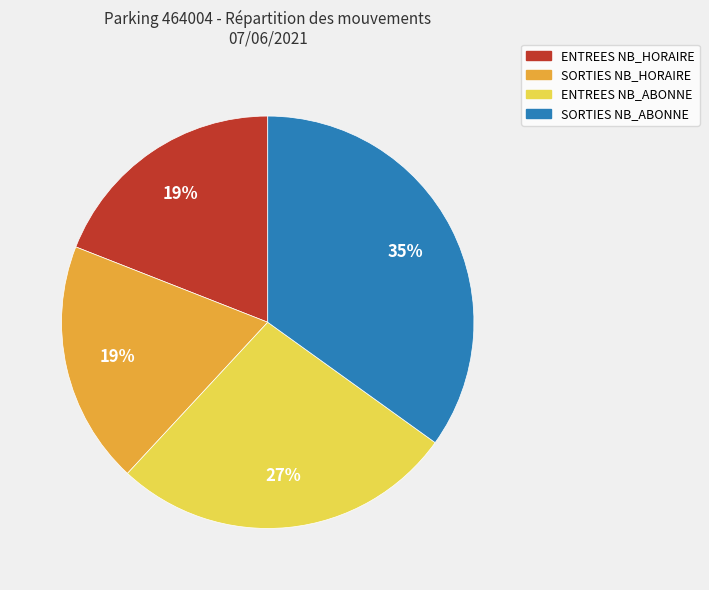

To the nearest percent, what is the difference between the largest and smallest slice percentages?

16%